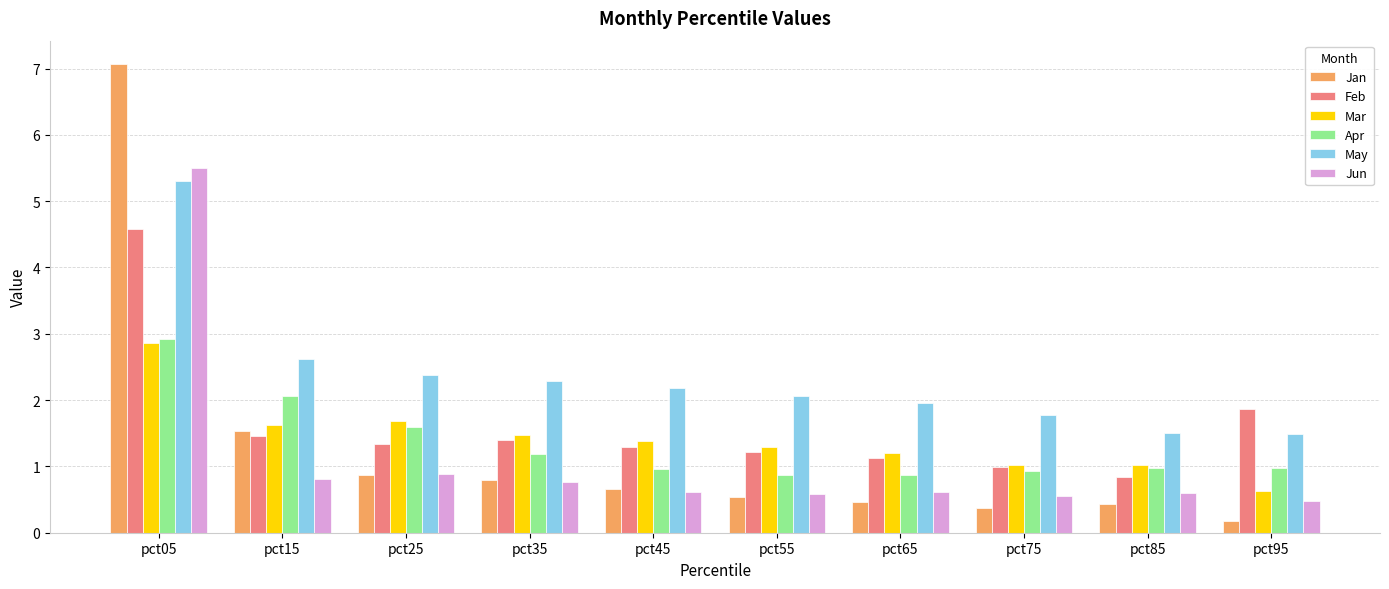

How many groups of bars are there?

10